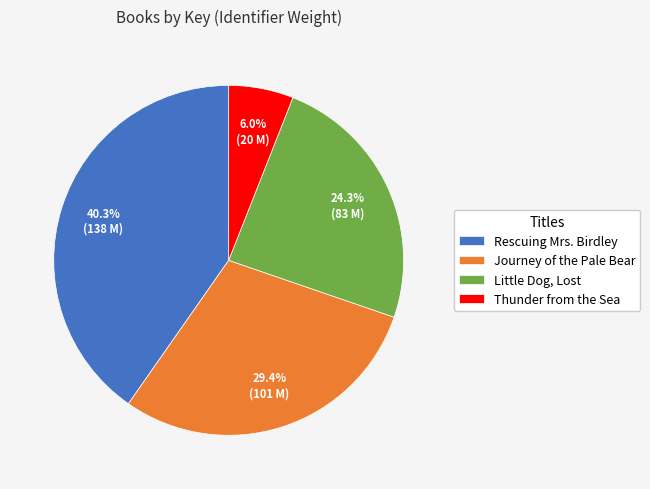

To the nearest percent, what is the difference between the Journey of the Pale Bear and Little Dog, Lost slice percentages?

5%